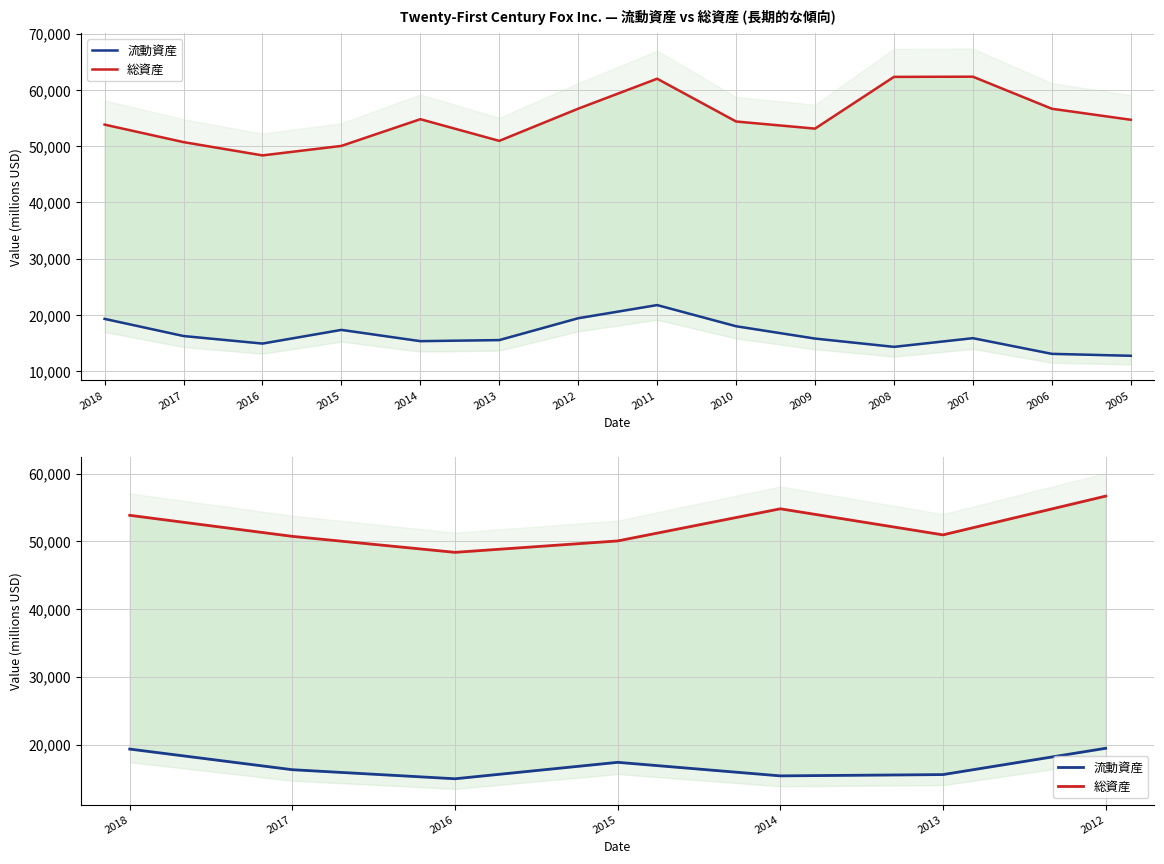

At which label is 総資産 closest to 52514?

2018